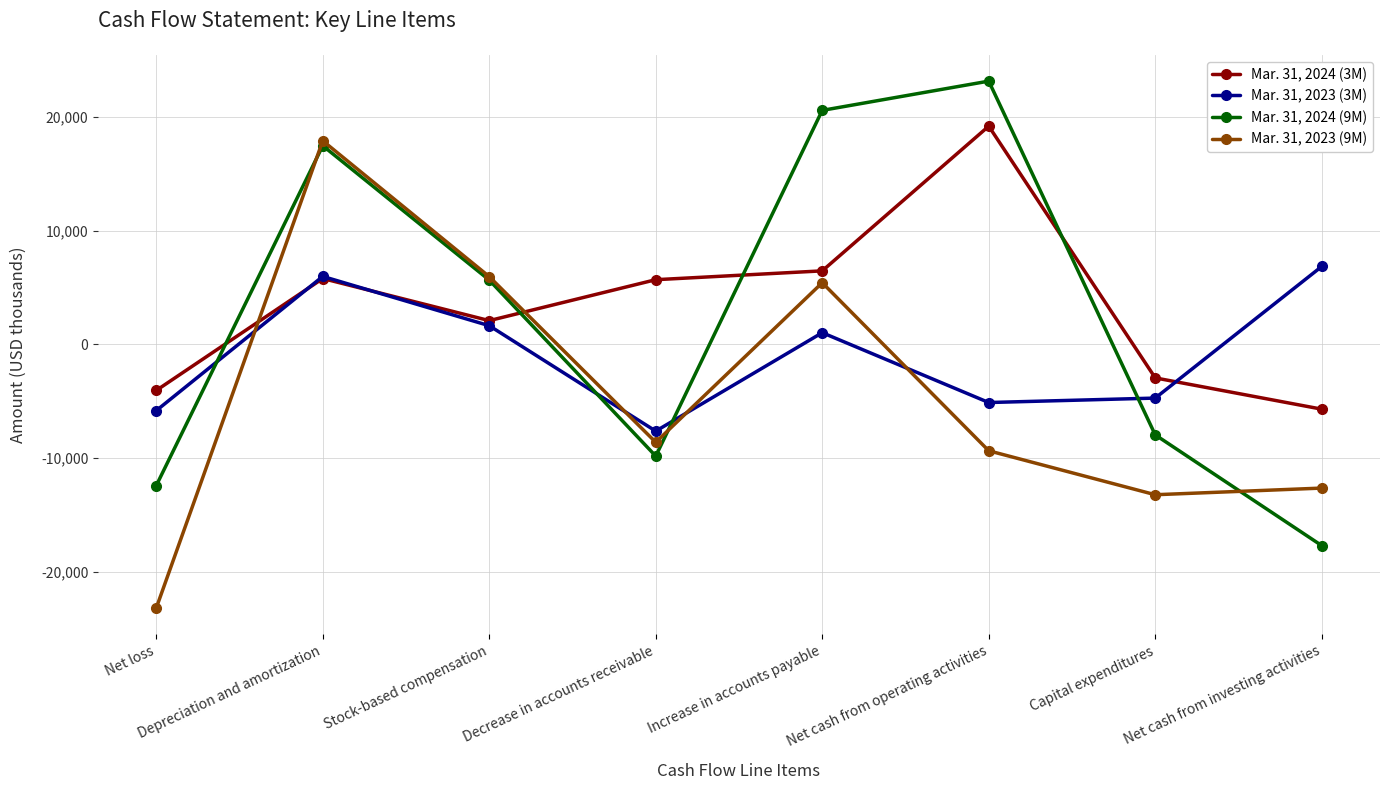

True or false: Mar. 31, 2024 (3M) and Mar. 31, 2023 (9M) intersect in this chart.

True